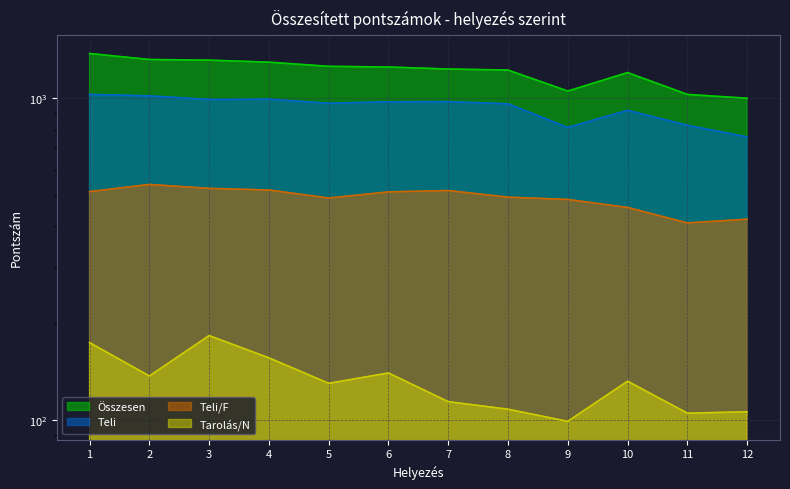

What is the smallest value displayed?

99